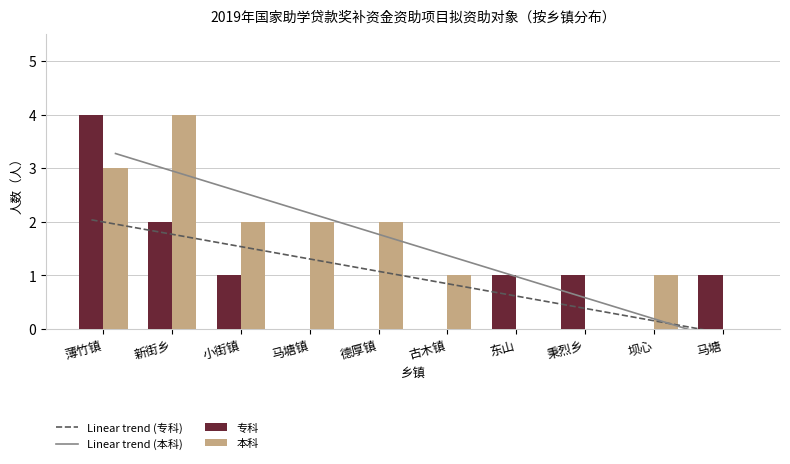

What is the maximum value shown in the chart?

4.0